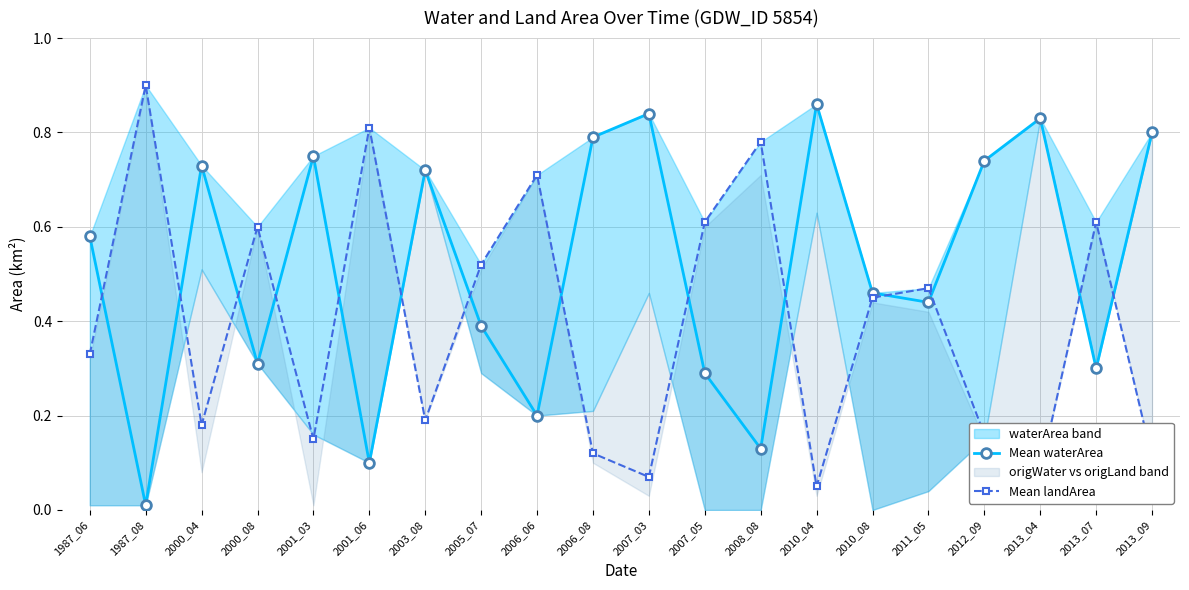

What is the maximum value shown in the chart?

0.9